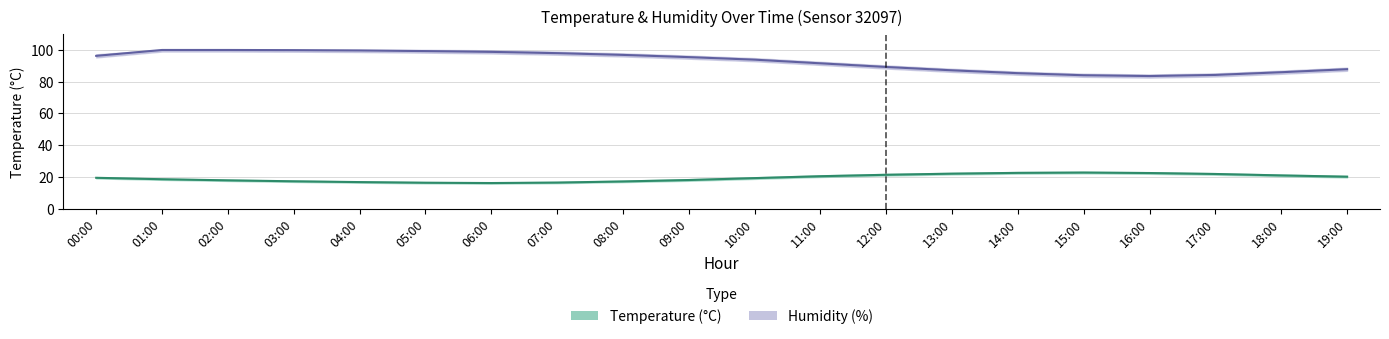

Which series has the widest spread of values?

humidity